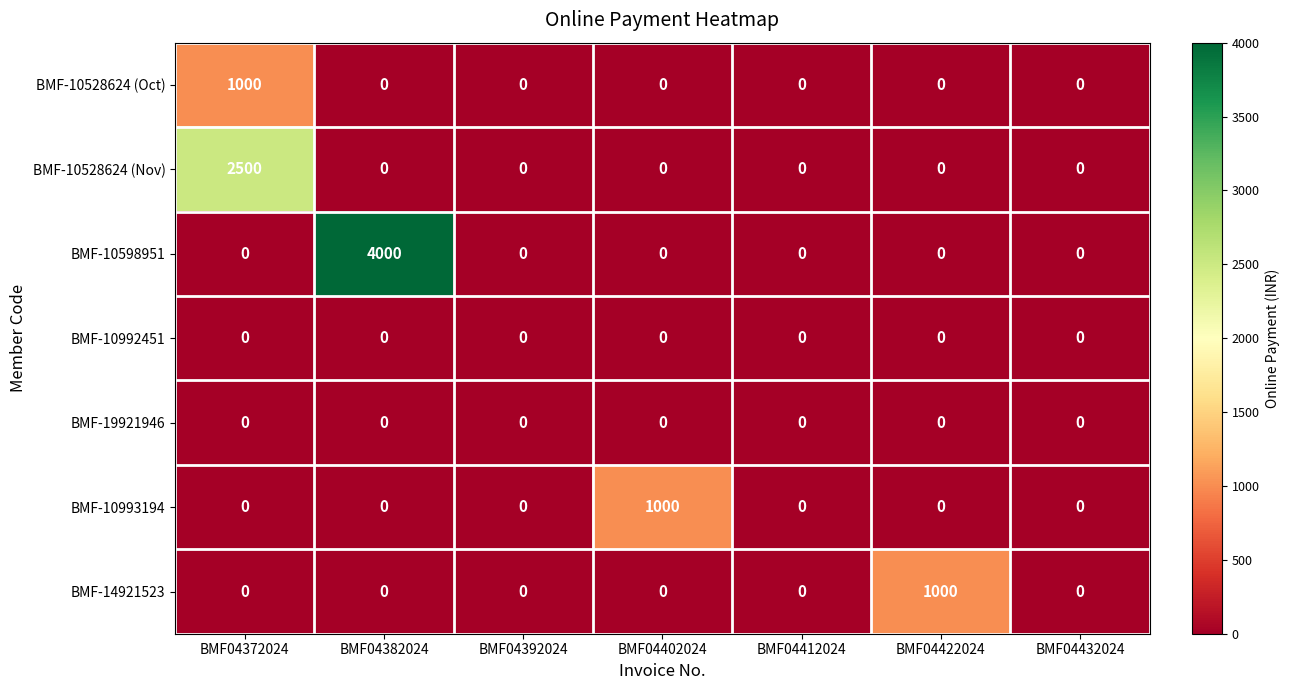

At which category is the sum across all series the highest?

BMF04382024